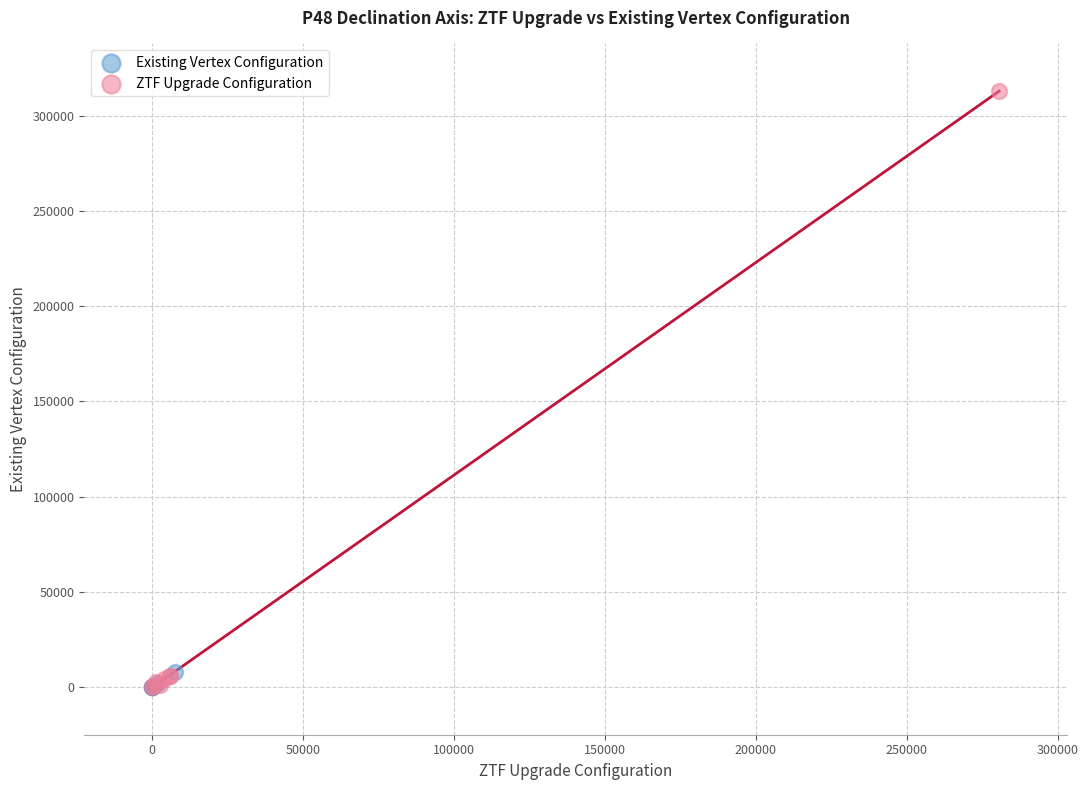

Which series has the largest Y range (max minus min)?

ZTF Upgrade Configuration